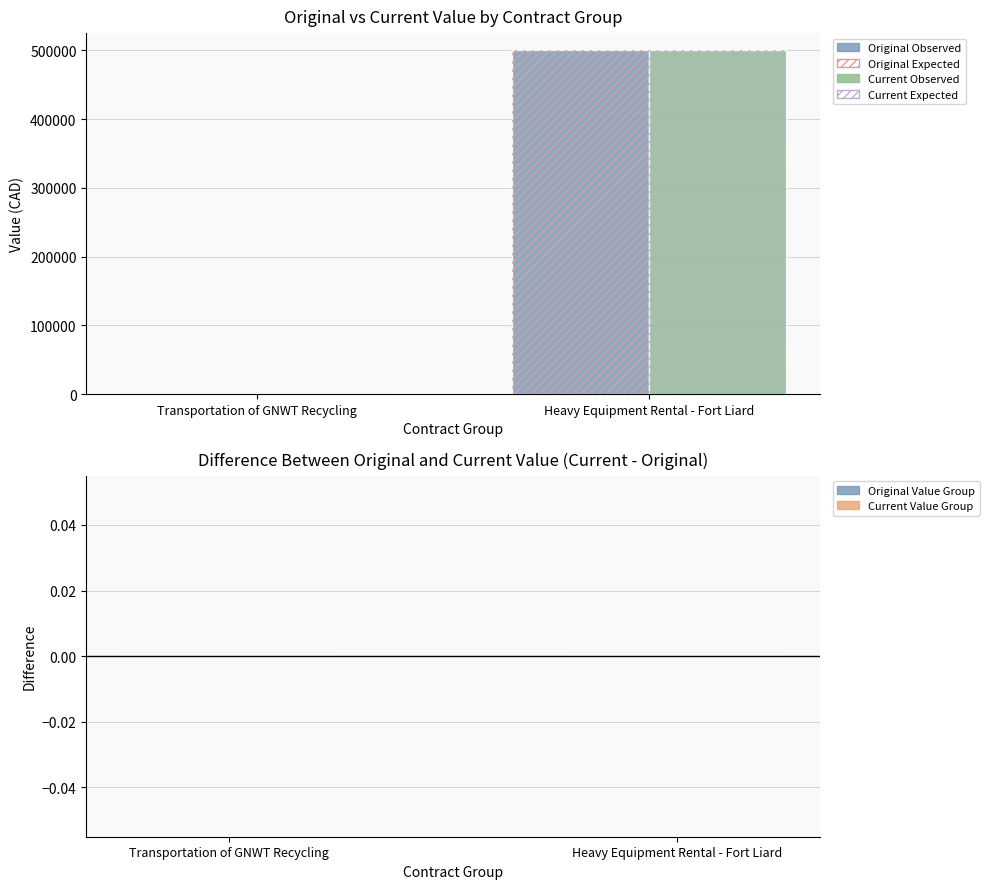

What is the greatest value displayed?

500000